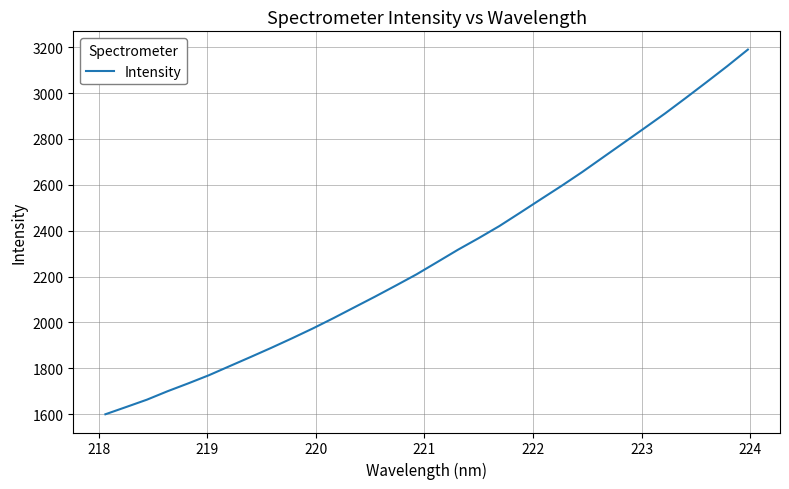

What is the maximum value shown in the chart?

3190.1